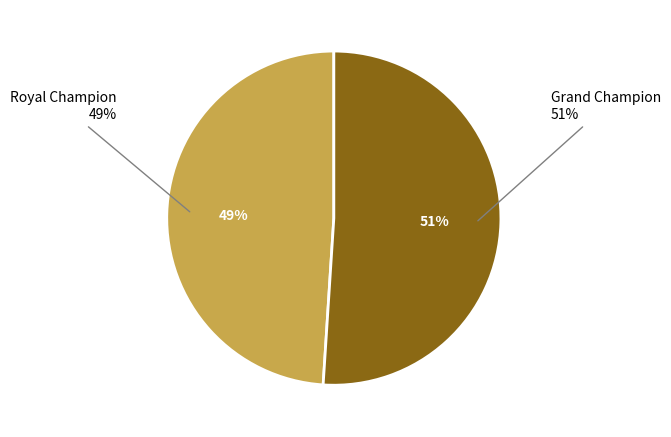

How many segments does this pie chart have?

2